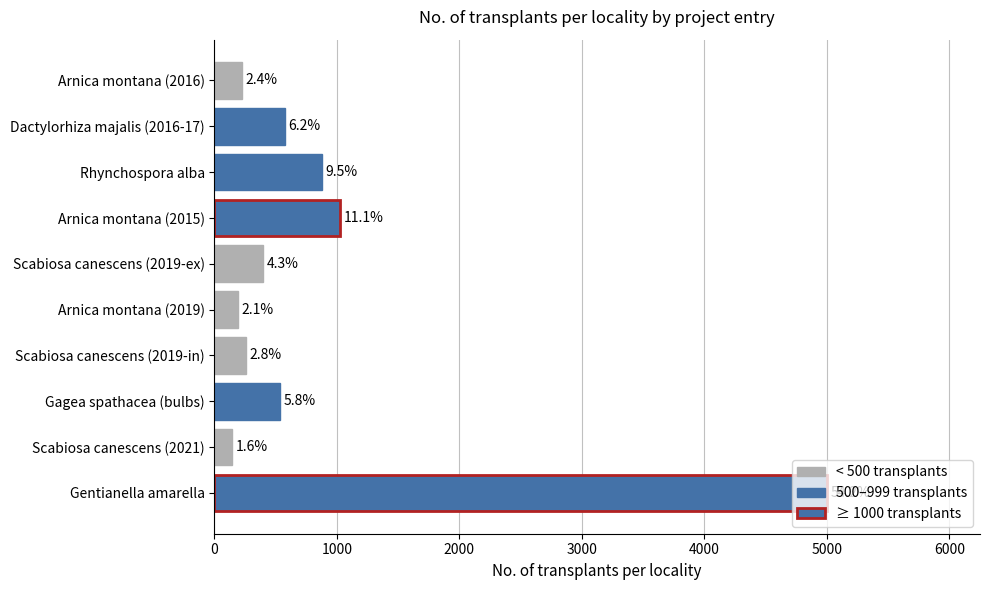

Are the bars horizontal?

Yes